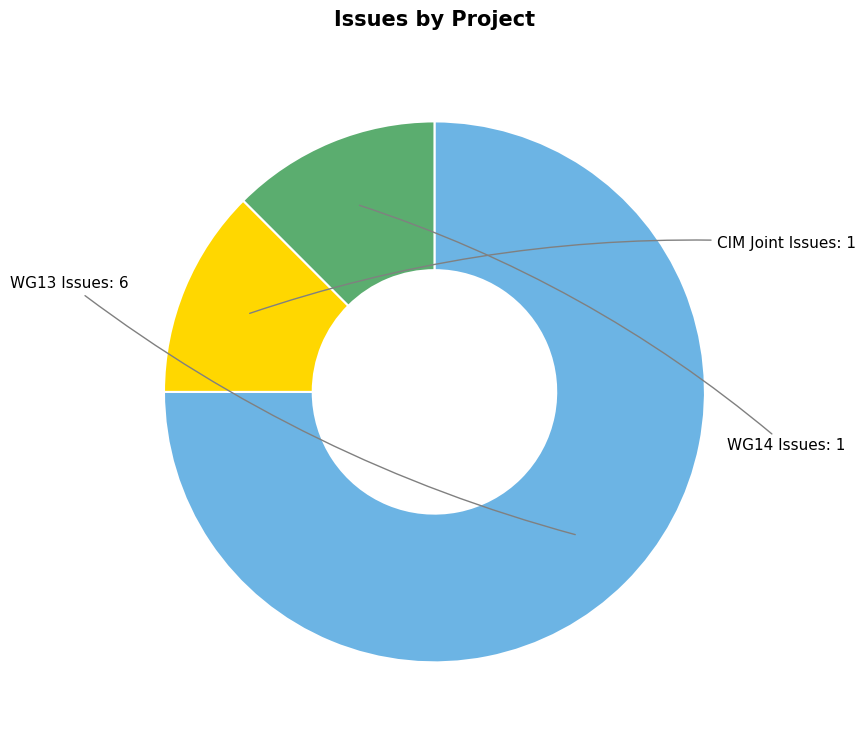

What is the largest slice in the pie chart?

WG13 Issues